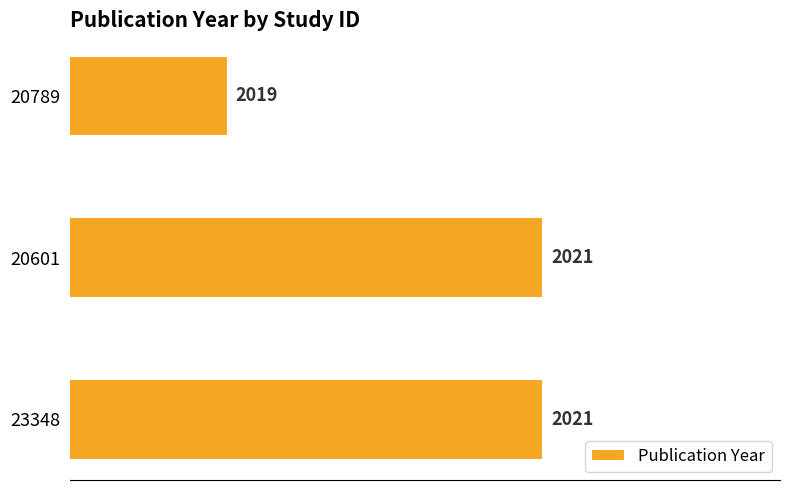

What is the average value?

2020